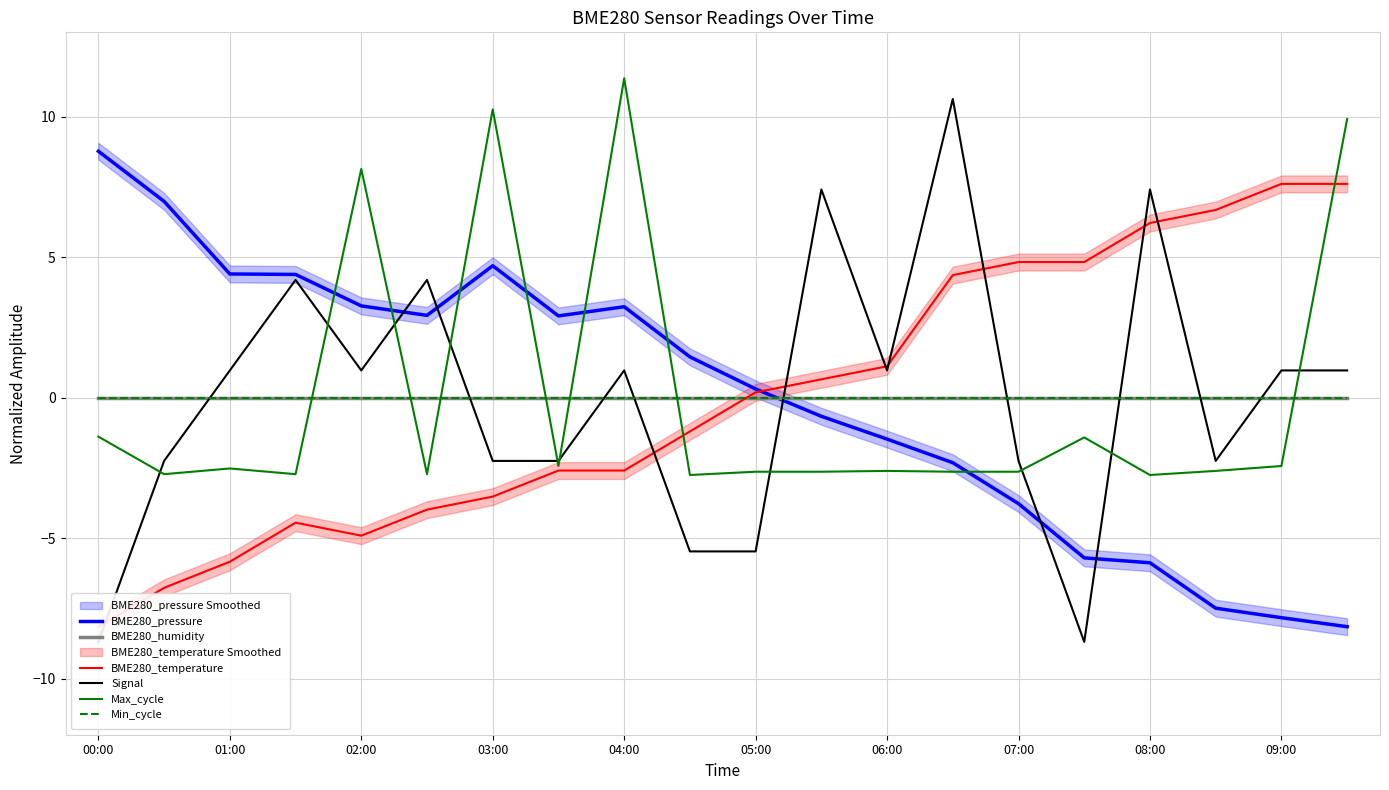

Which label corresponds to the smallest value in the chart?

00:00